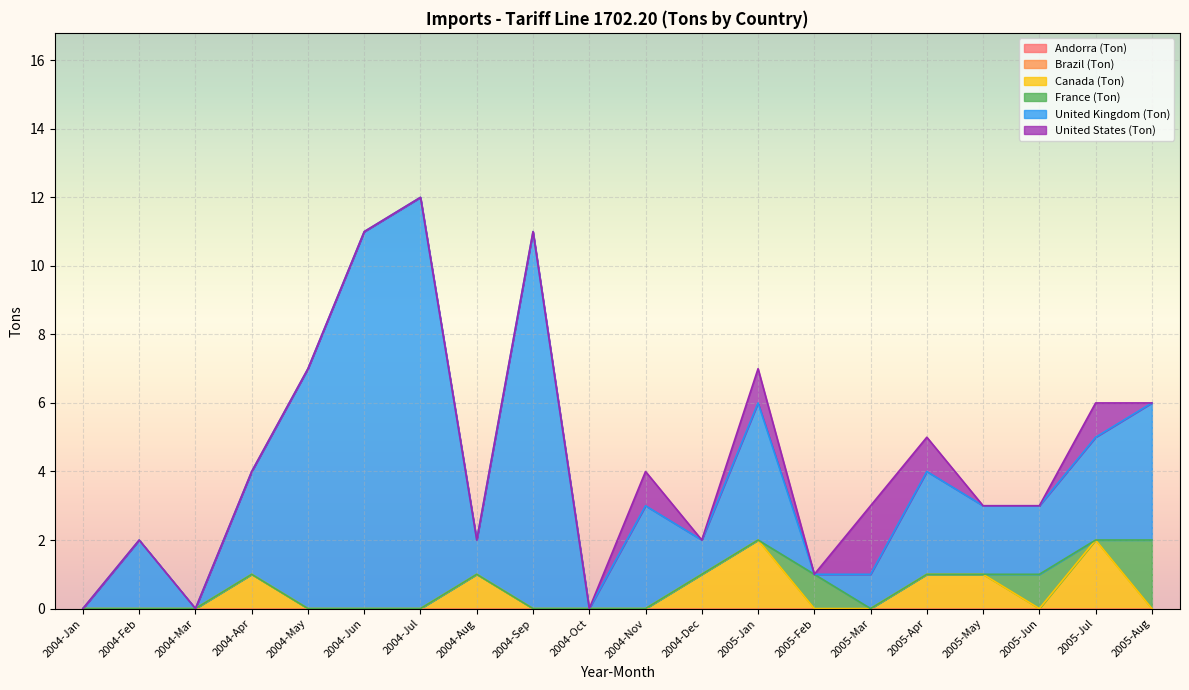

Which series has the largest total across all categories?

United Kingdom (Ton)